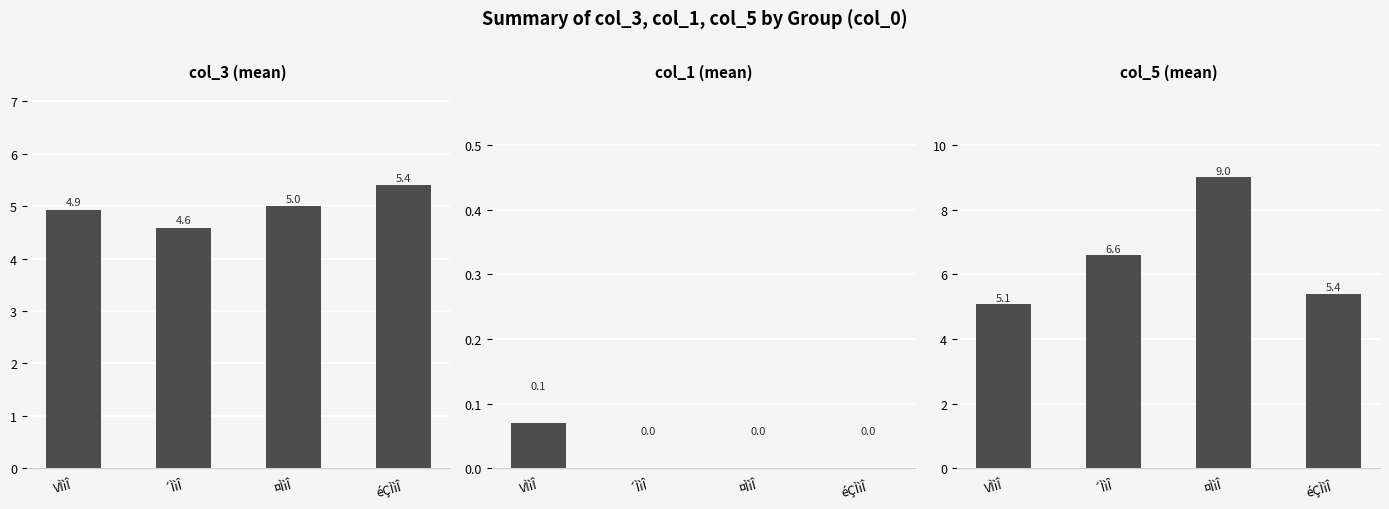

What are all the series names shown in the legend?

col_3, col_1, col_5